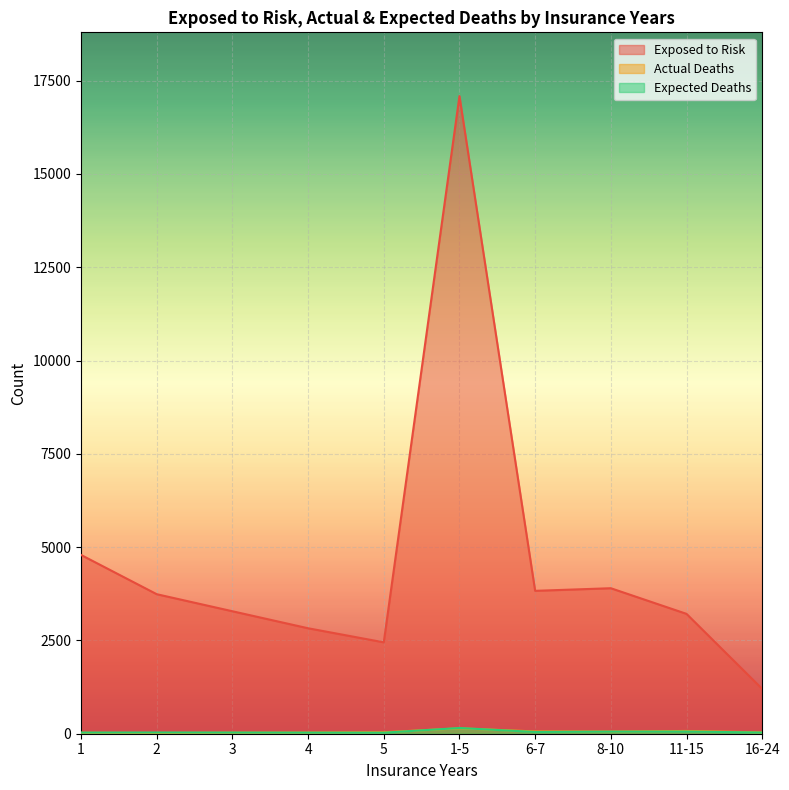

What is the label of the 1st point from the right?

16-24